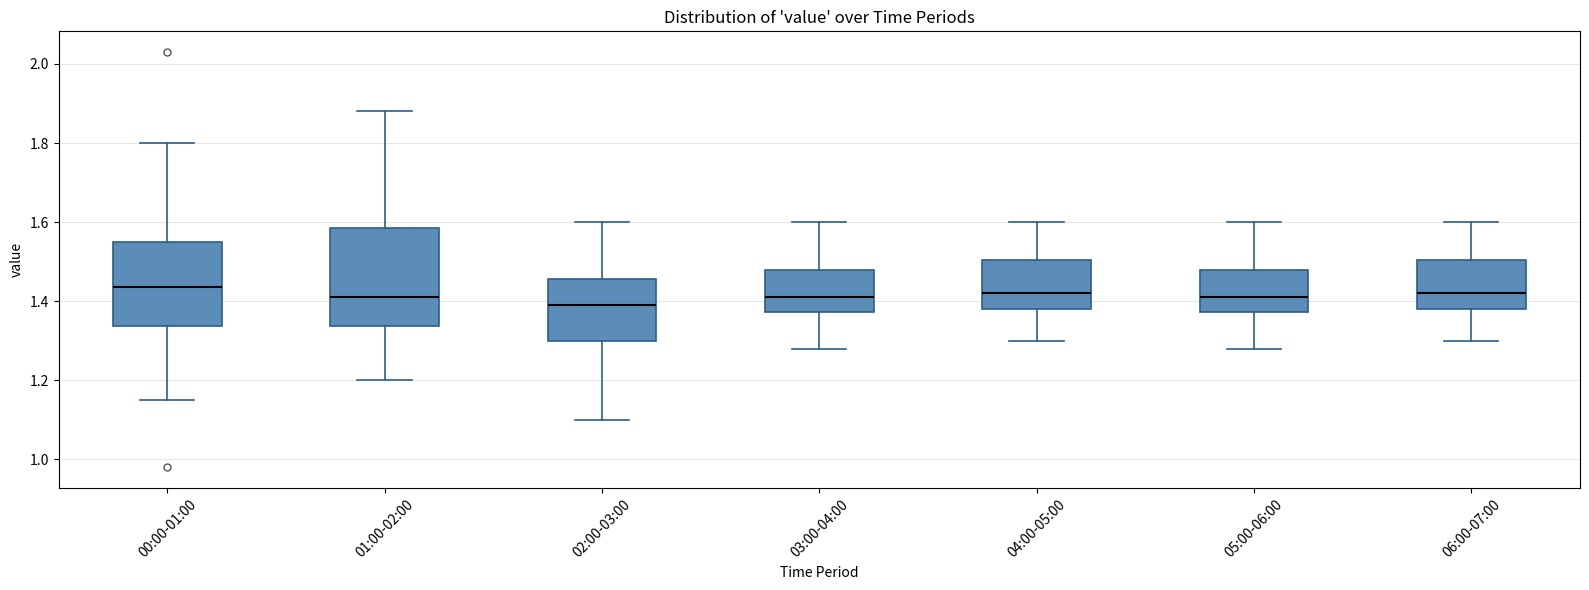

Where does the median line of the box for 01:00-02:00 sit on the y-axis? The values are not printed on the chart, so give them approximately, as read against the axis.

1.42